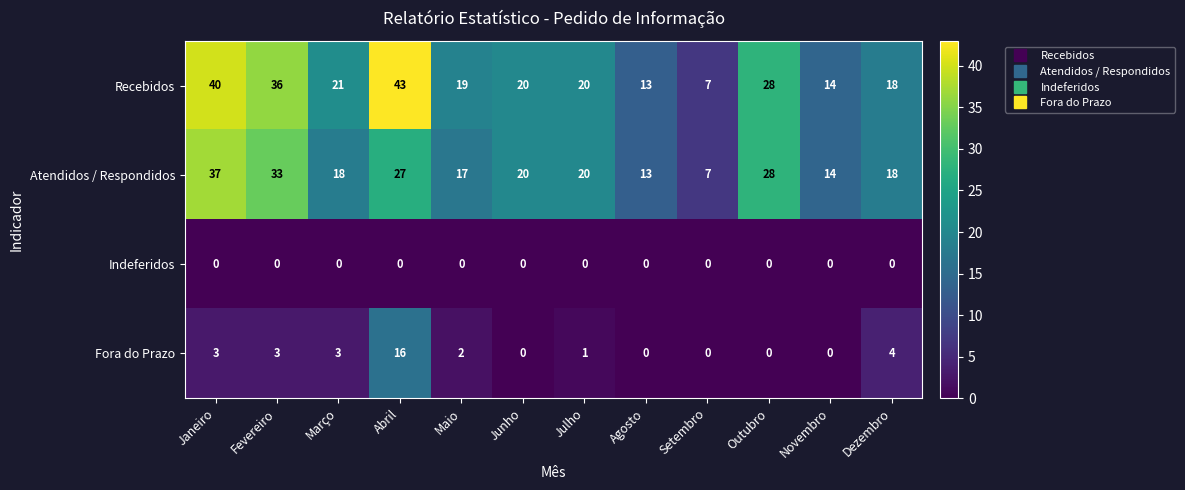

How many data points does each series have?

12